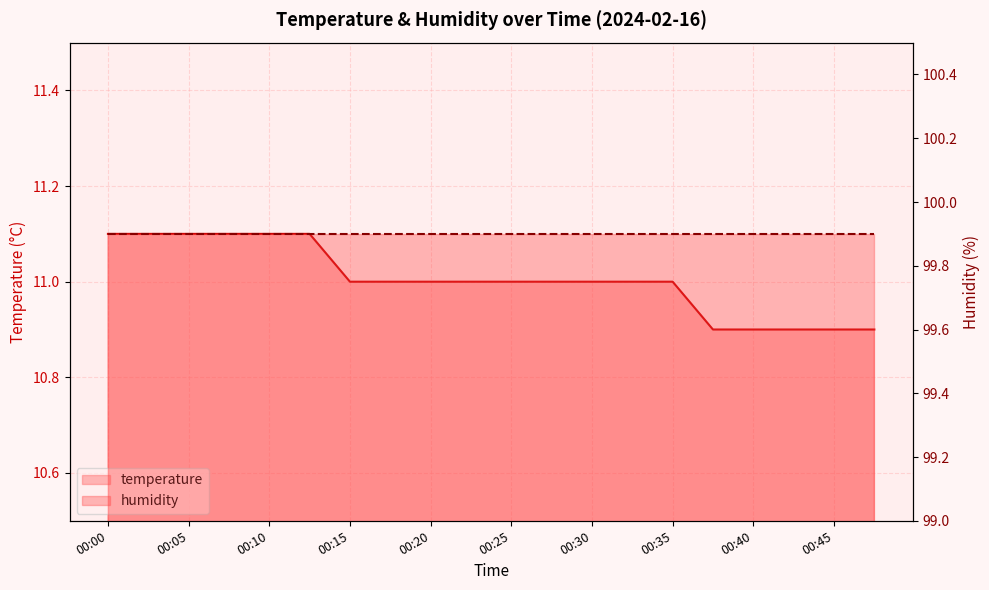

Is it true that the value at 00:27 is 11.0?

True